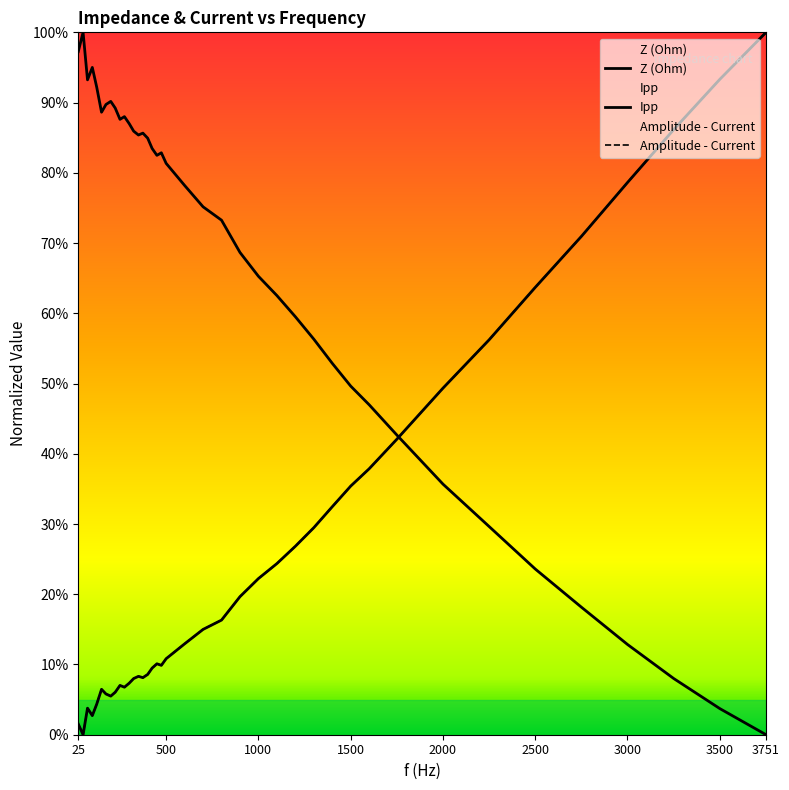

Reading left to right, list all the values displayed in this chart.

Z (Ohm): 1.0	1.0	0.9	1.0	0.9	0.9	0.9	0.9	0.9	0.9	0.9	0.9	0.9	0.9	0.9	0.8	0.8	0.8	0.8	0.8	0.8	0.8	0.7	0.7	0.7	0.6	0.6	0.6	0.5	0.5	0.5	0.4	0.4	0.3	0.2	0.2	0.1	0.1	0.0	0.0
Ipp: 0.0	0.0	0.0	0.0	0.0	0.1	0.1	0.1	0.1	0.1	0.1	0.1	0.1	0.1	0.1	0.1	0.1	0.1	0.1	0.1	0.1	0.1	0.2	0.2	0.2	0.2	0.3	0.3	0.3	0.4	0.4	0.4	0.5	0.6	0.6	0.7	0.8	0.9	0.9	1.0
Amplitude - Current: 0.0	0.0	0.0	0.0	0.0	0.1	0.1	0.1	0.1	0.1	0.1	0.1	0.1	0.1	0.1	0.1	0.1	0.1	0.1	0.1	0.1	0.1	0.2	0.2	0.2	0.2	0.3	0.3	0.3	0.4	0.4	0.4	0.5	0.6	0.6	0.7	0.8	0.9	0.9	1.0